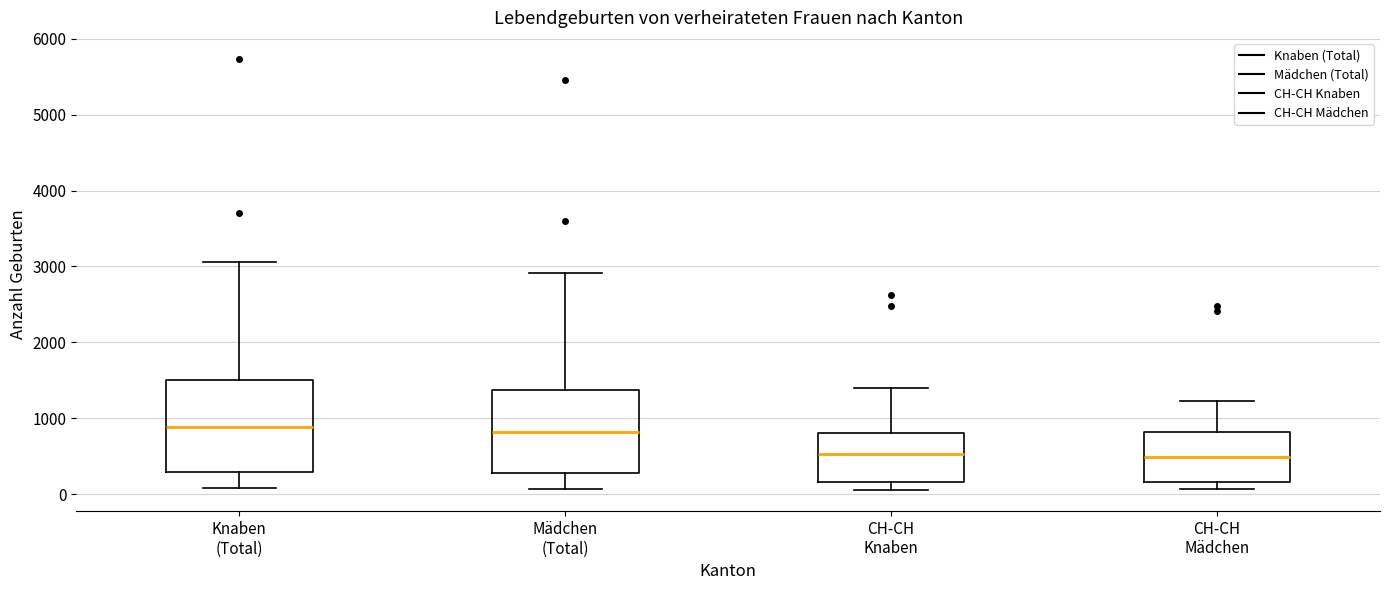

Where does the upper whisker of the box for Knaben (Total) end on the y-axis? The values are not printed on the chart, so give them approximately, as read against the axis.

3100